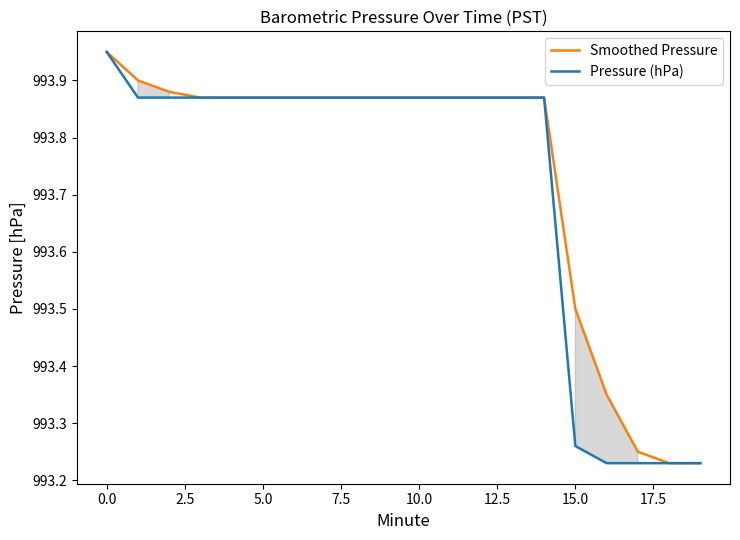

True or false: Smoothed Pressure and Pressure (hPa) intersect in this chart.

False